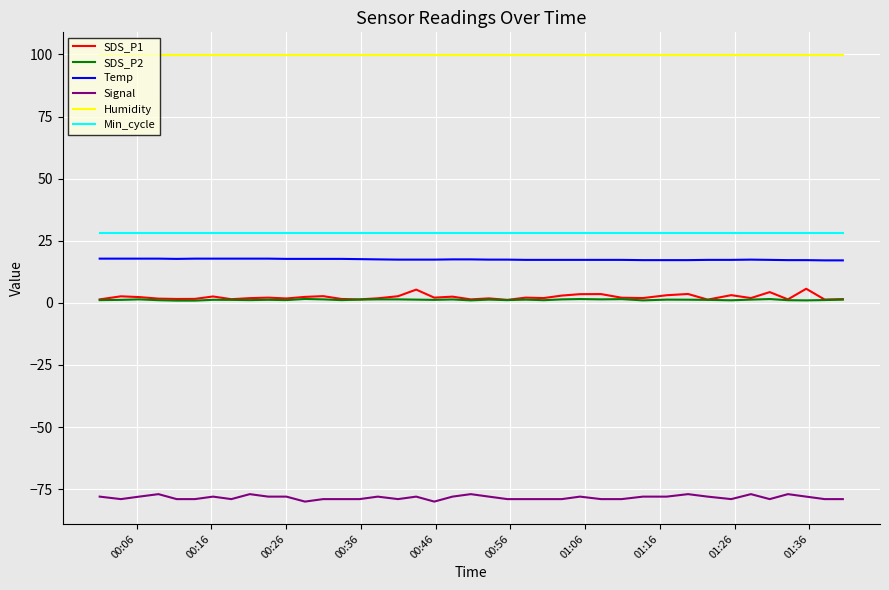

Which series has the largest total across all categories?

Humidity